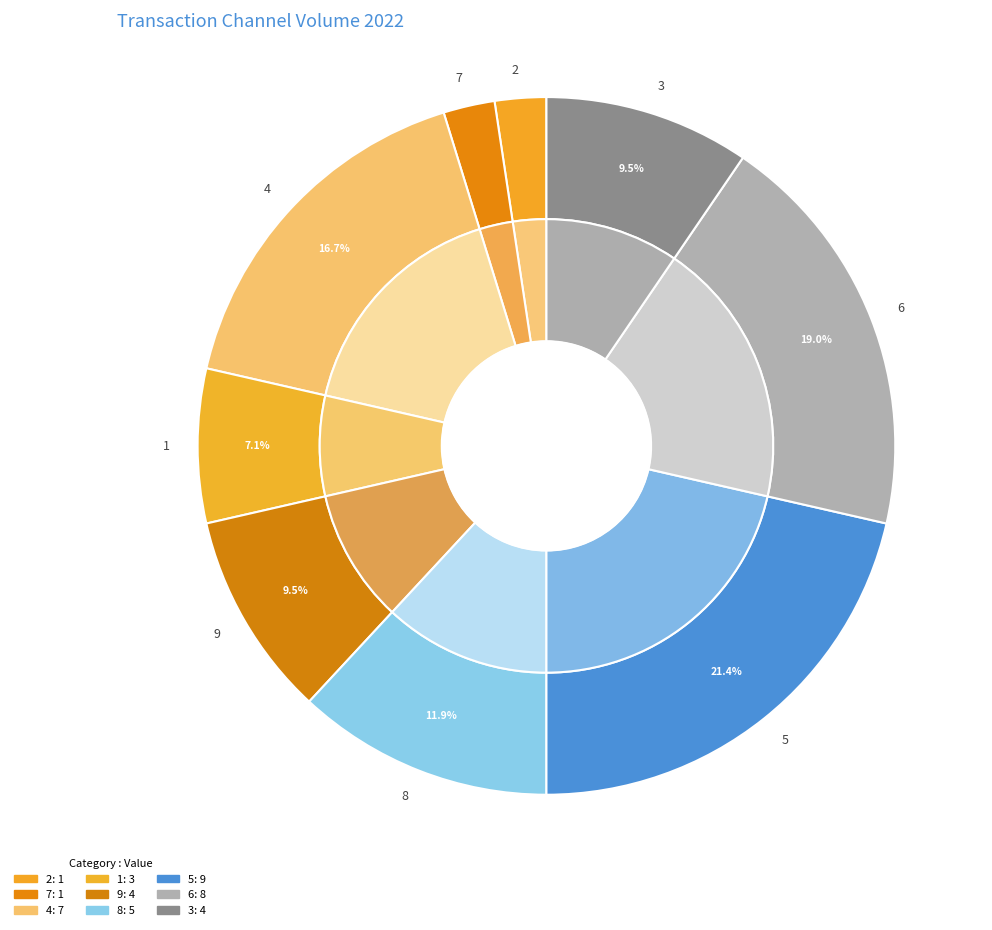

To the nearest percent, what portion does 2 represent?

2%